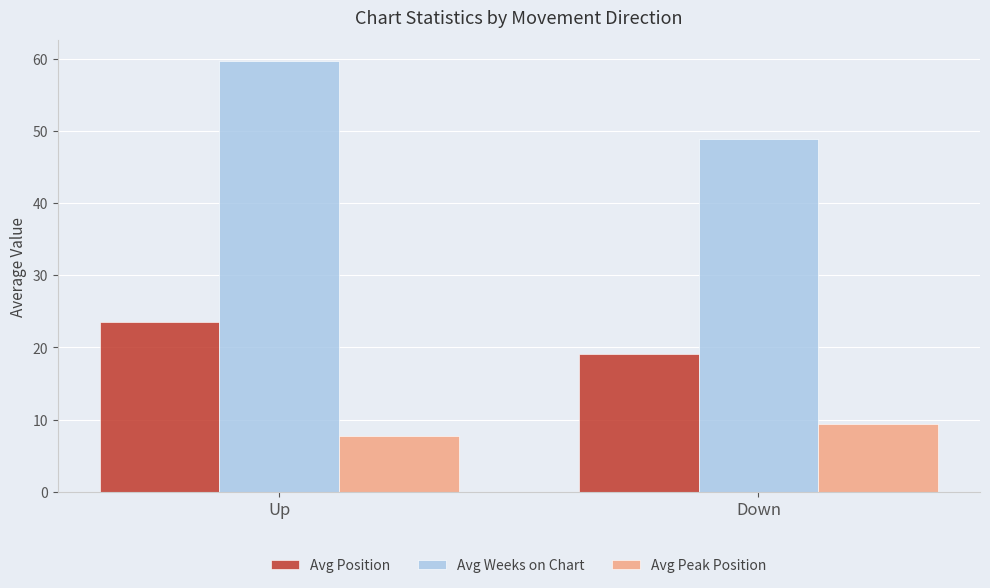

The value of Avg Peak Position at Up is 13.2. True or false?

False